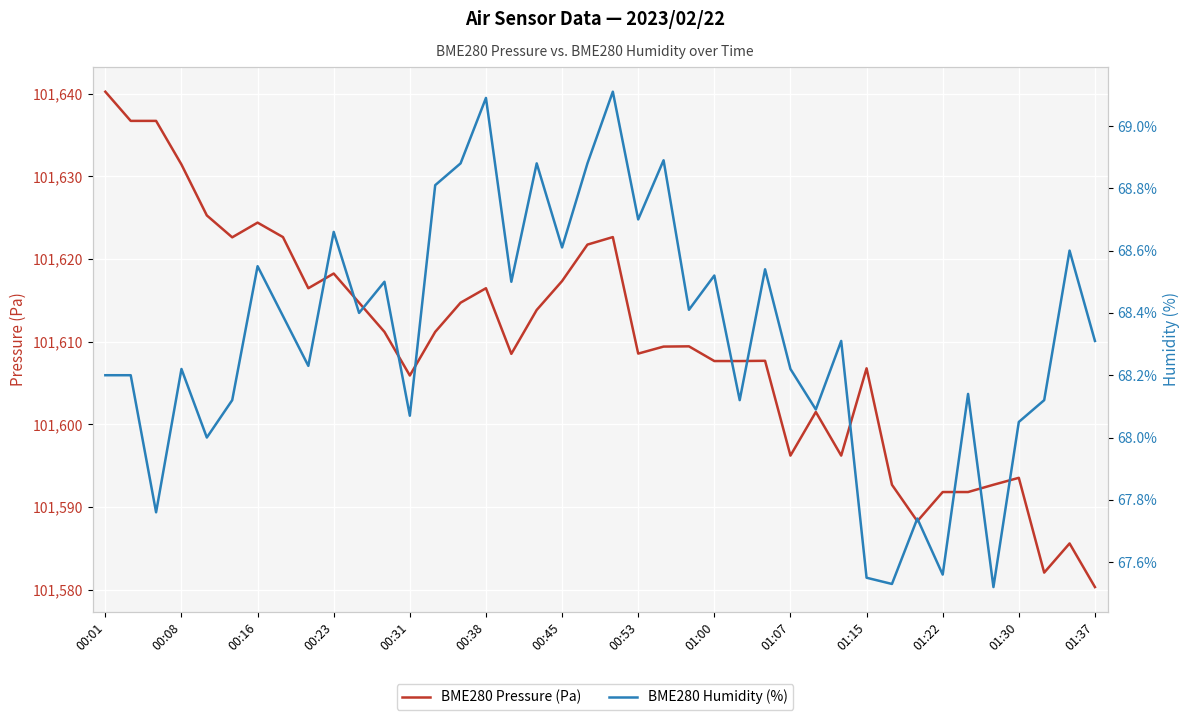

Which series has the widest spread of values?

BME280 Pressure (Pa)